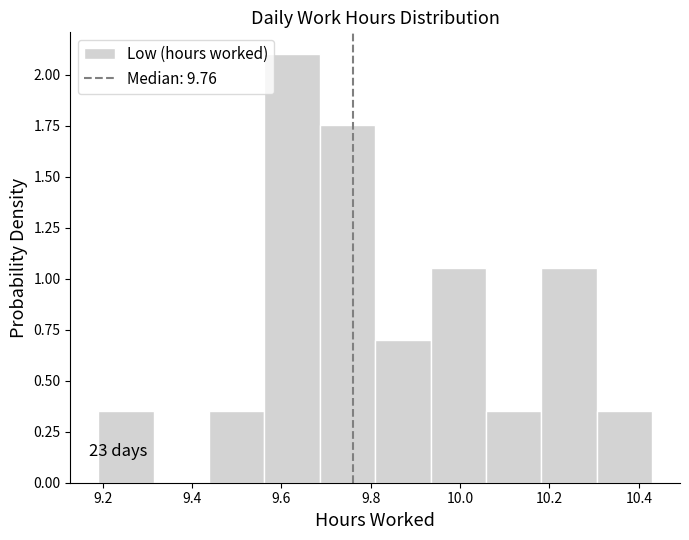

Which range on the x-axis has the tallest bar?

9.562 to 9.686